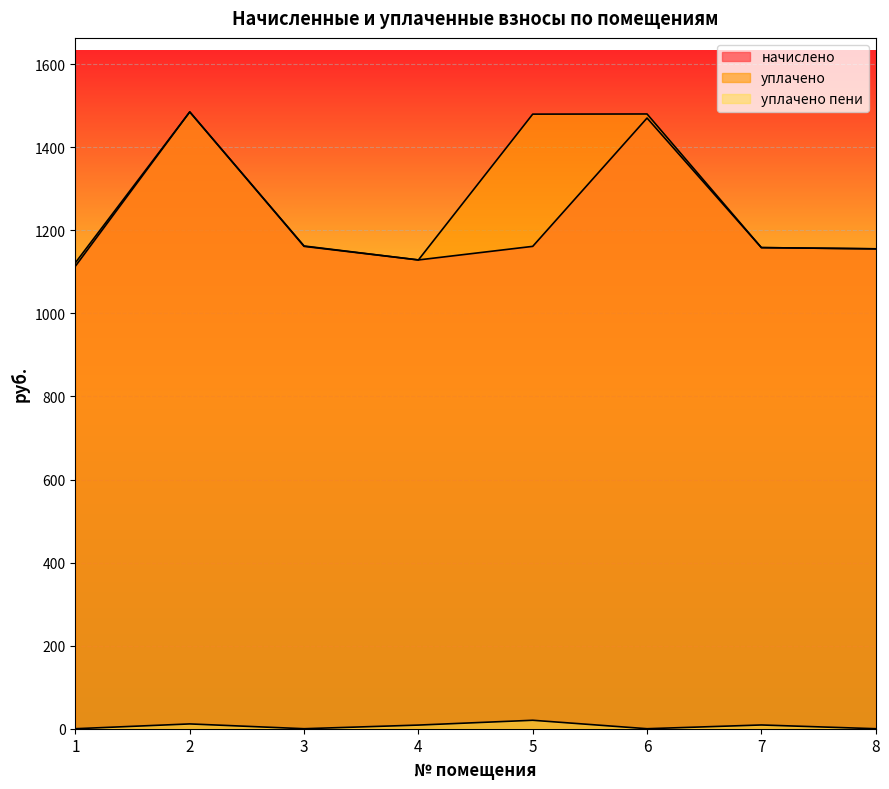

How many values in the уплачено пени series are below 8?

4